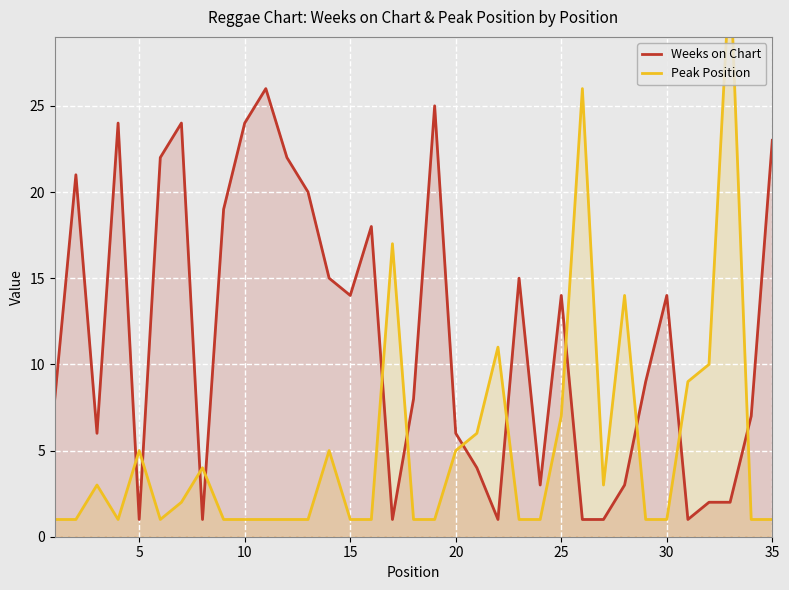

What is the maximum value for Weeks on Chart?

26